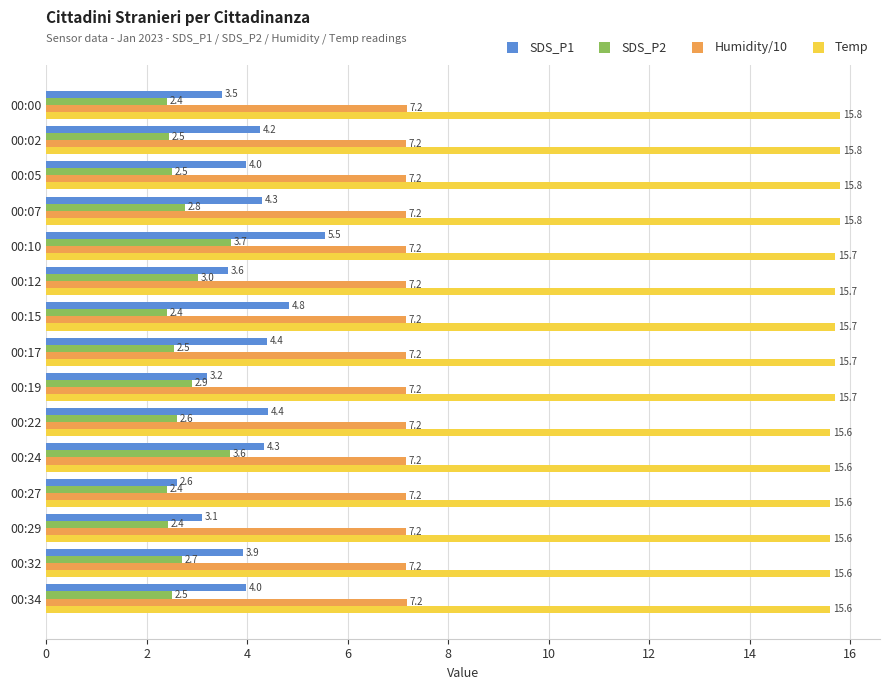

Is the value of SDS_P2 at 00:27 greater than the value of Temp at 00:00?

No